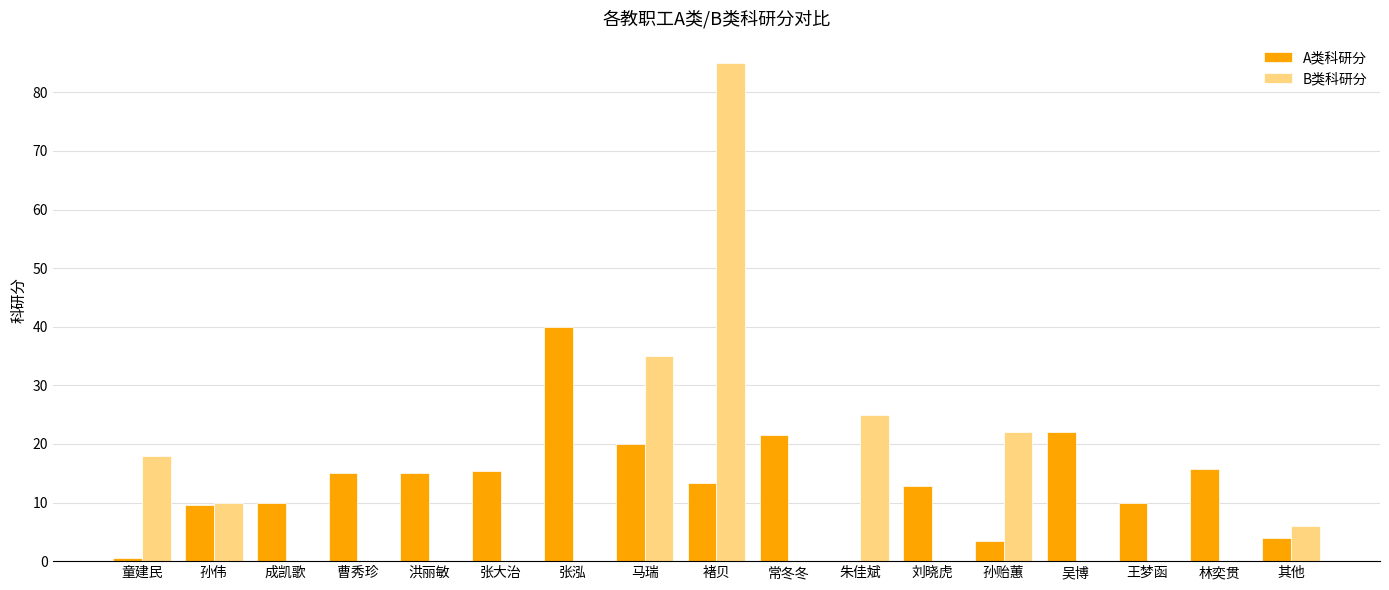

Which series changed the most between 张大治 and 常冬冬?

A类科研分